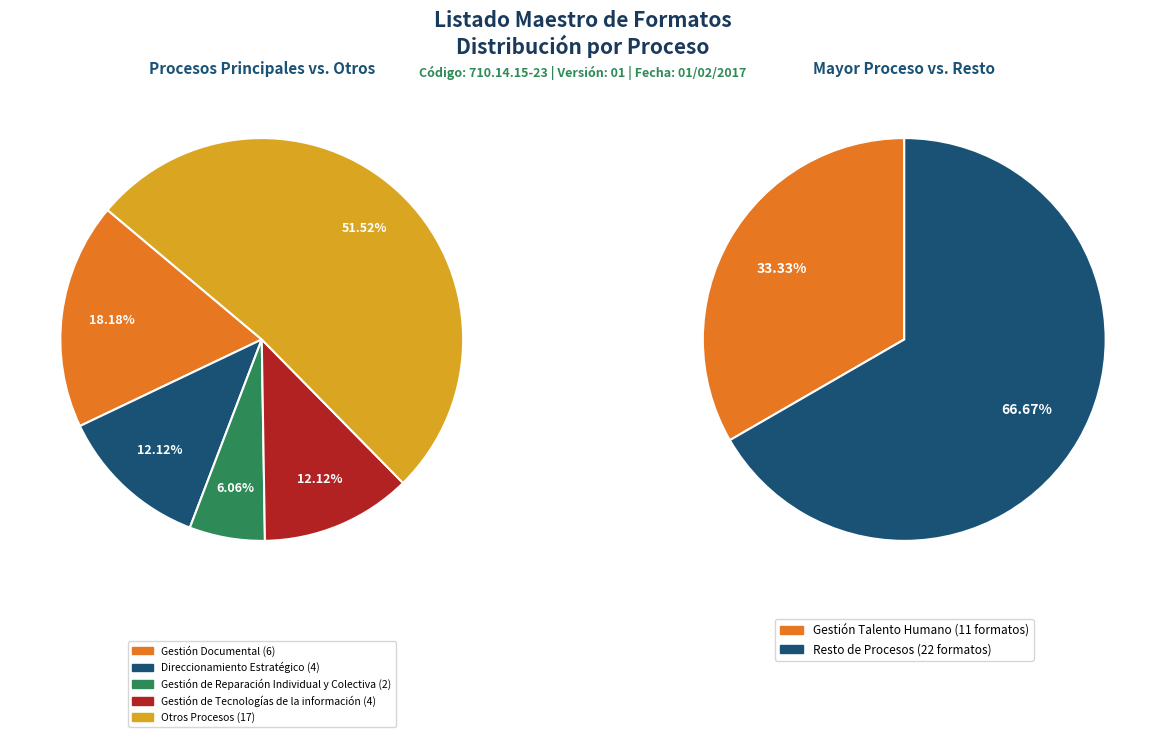

Does Gestión de Tecnologías de la información represent more than half of the total?

No